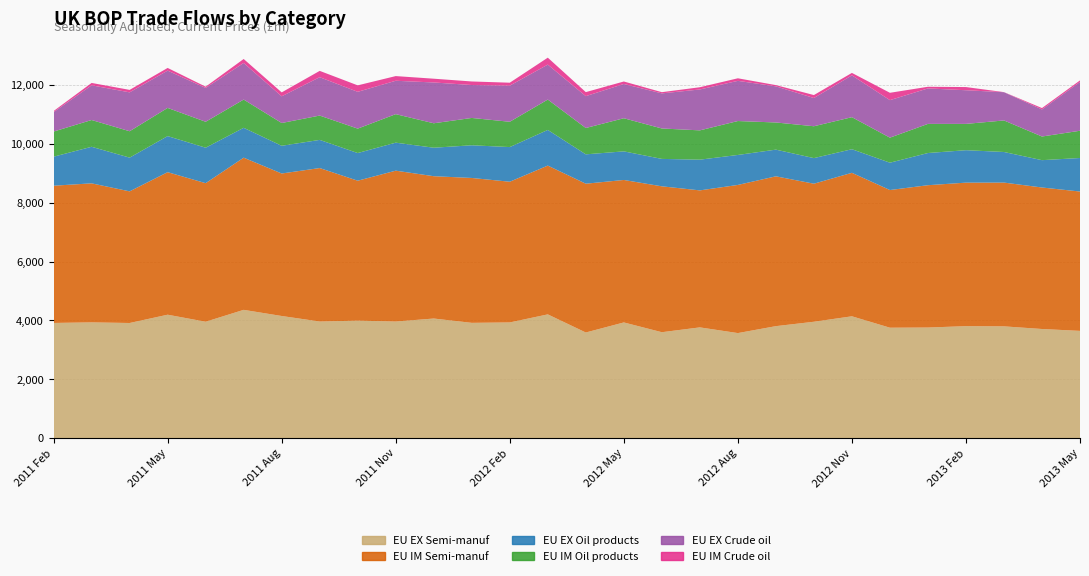

Reading left to right, what are all the values shown in this chart?

EU EX Semi-manuf: 2011 Feb=3915	2011 Mar=3934	2011 Apr=3913	2011 May=4195	2011 Jun=3956	2011 Jul=4360	2011 Aug=4151	2011 Sep=3963	2011 Oct=3992	2011 Nov=3963	2011 Dec=4065	2012 Jan=3918	2012 Feb=3932	2012 Mar=4206	2012 Apr=3590	2012 May=3932	2012 Jun=3600	2012 Jul=3764	2012 Aug=3570	2012 Sep=3806	2012 Oct=3955	2012 Nov=4141	2012 Dec=3753	2013 Jan=3759	2013 Feb=3806	2013 Mar=3799	2013 Apr=3709	2013 May=3645
EU IM Semi-manuf: 2011 Feb=4665	2011 Mar=4726	2011 Apr=4475	2011 May=4845	2011 Jun=4710	2011 Jul=5173	2011 Aug=4844	2011 Sep=5217	2011 Oct=4758	2011 Nov=5128	2011 Dec=4838	2012 Jan=4925	2012 Feb=4783	2012 Mar=5058	2012 Apr=5058	2012 May=4843	2012 Jun=4959	2012 Jul=4657	2012 Aug=5036	2012 Sep=5093	2012 Oct=4693	2012 Nov=4877	2012 Dec=4680	2013 Jan=4838	2013 Feb=4878	2013 Mar=4887	2013 Apr=4810	2013 May=4737
EU EX Oil products: 2011 Feb=986	2011 Mar=1243	2011 Apr=1146	2011 May=1226	2011 Jun=1205	2011 Jul=1015	2011 Aug=942	2011 Sep=957	2011 Oct=940	2011 Nov=952	2011 Dec=968	2012 Jan=1111	2012 Feb=1178	2012 Mar=1212	2012 Apr=998	2012 May=972	2012 Jun=932	2012 Jul=1044	2012 Aug=1019	2012 Sep=907	2012 Oct=870	2012 Nov=802	2012 Dec=929	2013 Jan=1094	2013 Feb=1103	2013 Mar=1040	2013 Apr=929	2013 May=1140
EU IM Oil products: 2011 Feb=854	2011 Mar=910	2011 Apr=897	2011 May=958	2011 Jun=882	2011 Jul=960	2011 Aug=774	2011 Sep=827	2011 Oct=830	2011 Nov=969	2011 Dec=831	2012 Jan=929	2012 Feb=860	2012 Mar=1032	2012 Apr=895	2012 May=1126	2012 Jun=1034	2012 Jul=996	2012 Aug=1153	2012 Sep=923	2012 Oct=1083	2012 Nov=1089	2012 Dec=851	2013 Jan=990	2013 Feb=894	2013 Mar=1072	2013 Apr=804	2013 May=926
EU EX Crude oil: 2011 Feb=661	2011 Mar=1179	2011 Apr=1322	2011 May=1268	2011 Jun=1150	2011 Jul=1244	2011 Aug=908	2011 Sep=1304	2011 Oct=1251	2011 Nov=1135	2011 Dec=1387	2012 Jan=1119	2012 Feb=1229	2012 Mar=1188	2012 Apr=1083	2012 May=1165	2012 Jun=1193	2012 Jul=1390	2012 Aug=1366	2012 Sep=1228	2012 Oct=959	2012 Nov=1422	2012 Dec=1275	2013 Jan=1206	2013 Feb=1144	2013 Mar=960	2013 Apr=920	2013 May=1659
EU IM Crude oil: 2011 Feb=37	2011 Mar=81	2011 Apr=84	2011 May=91	2011 Jun=43	2011 Jul=135	2011 Aug=133	2011 Sep=215	2011 Oct=220	2011 Nov=159	2011 Dec=128	2012 Jan=121	2012 Feb=99	2012 Mar=236	2012 Apr=137	2012 May=84	2012 Jun=41	2012 Jul=76	2012 Aug=87	2012 Sep=42	2012 Oct=101	2012 Nov=83	2012 Dec=250	2013 Jan=56	2013 Feb=108	2013 Mar=3	2013 Apr=47	2013 May=52